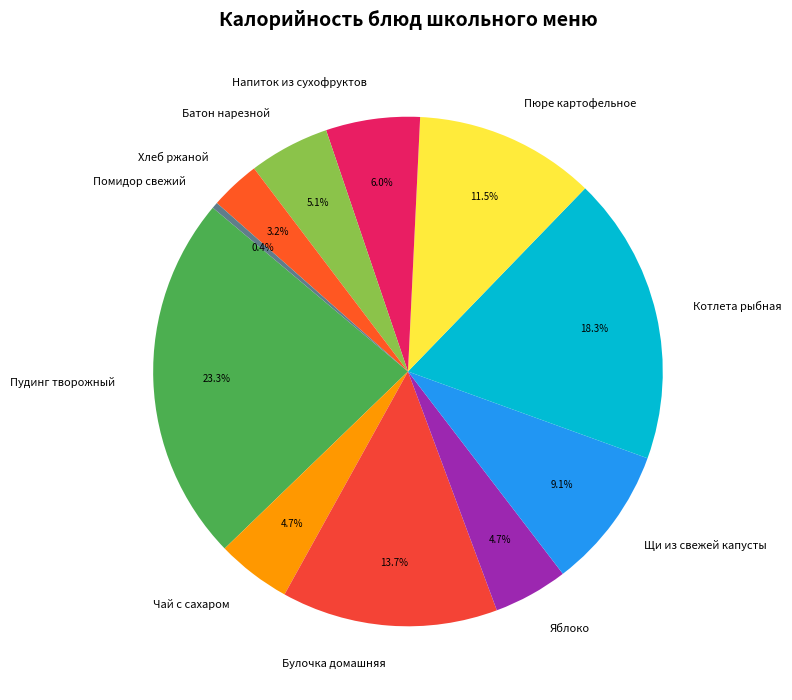

Count the number of slices in the pie.

11